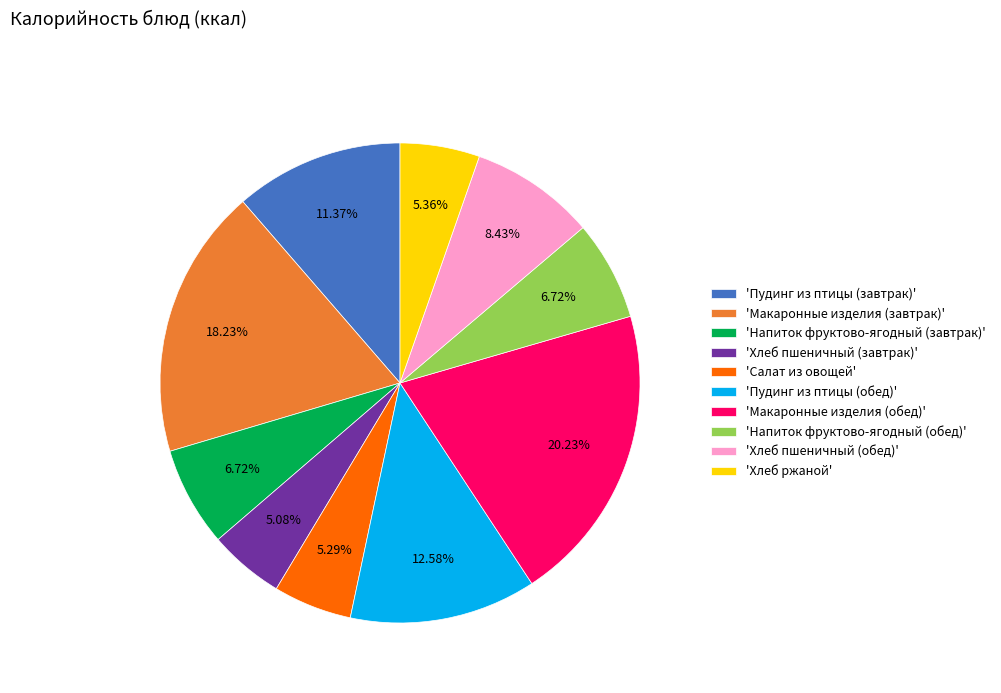

What is the largest slice in the pie chart?

'Макаронные изделия (обед)'